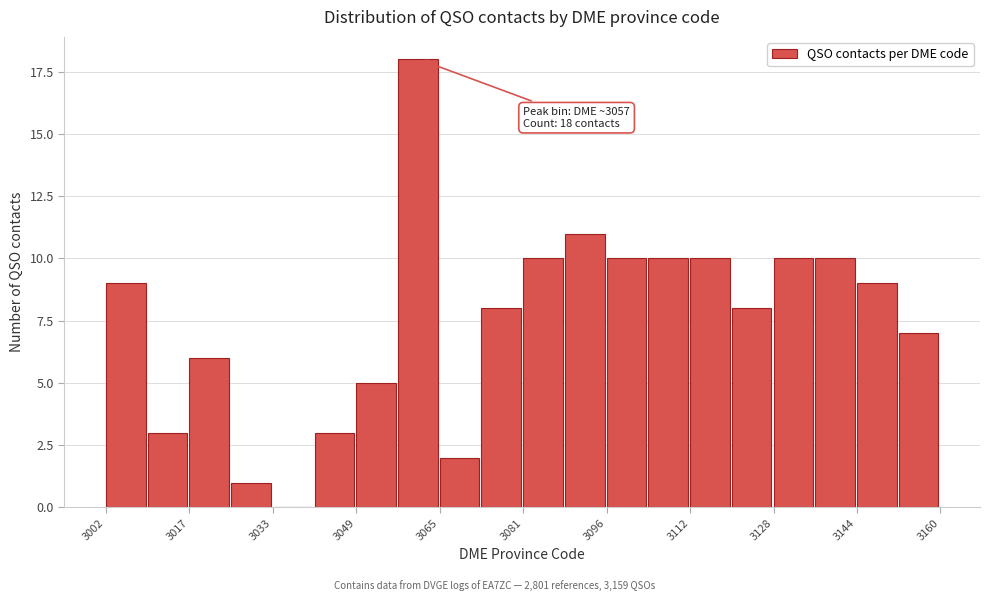

Around what value on the x-axis is the tallest bar? Give the approximate position of its centre, as read against the axis.

3062